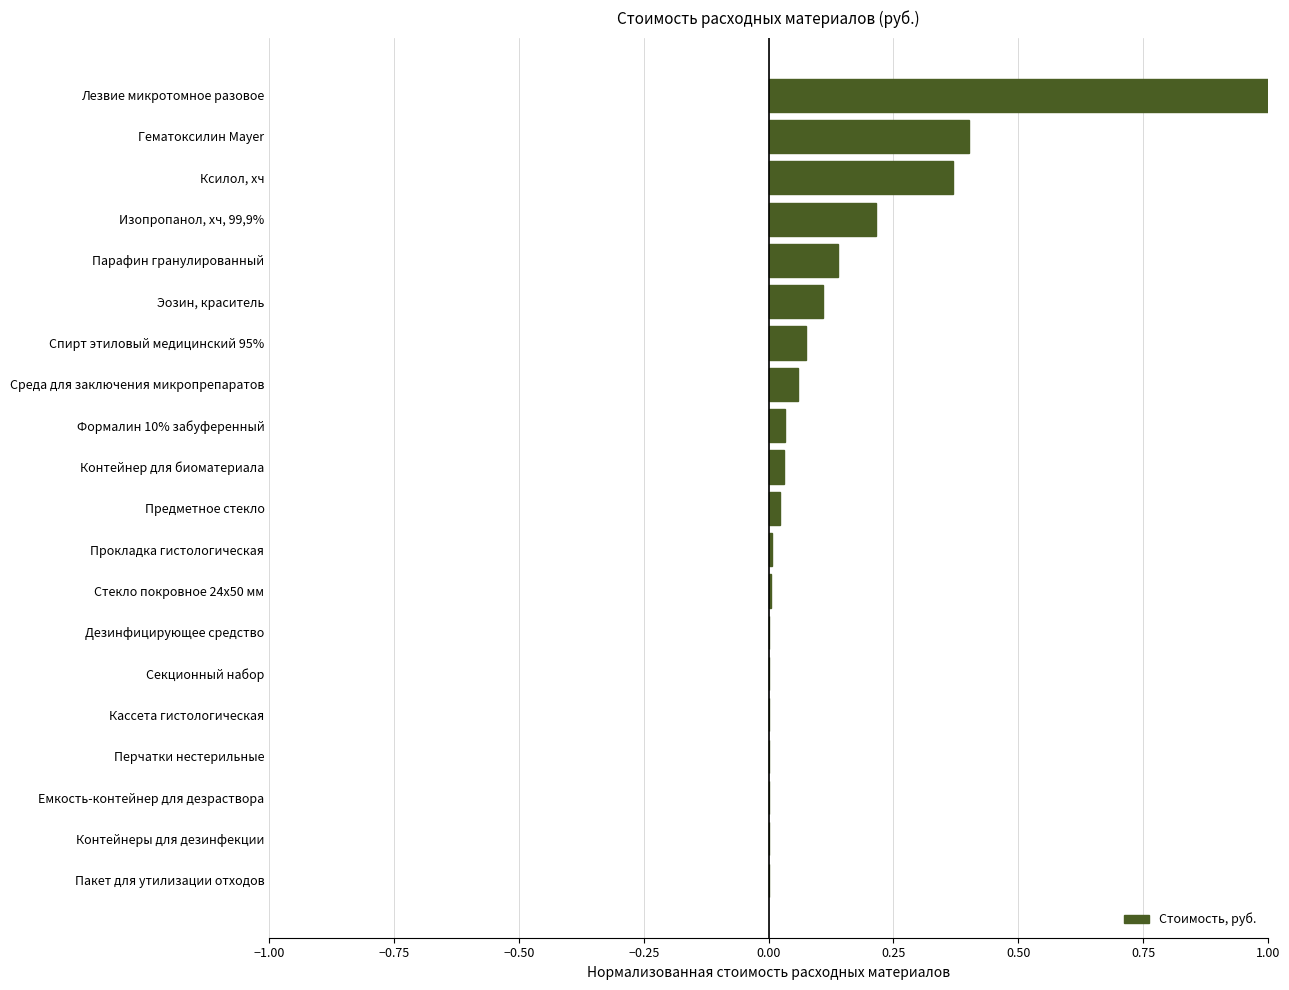

True or false: the data shows 0.0 at Емкость-контейнер для дезраствора.

True